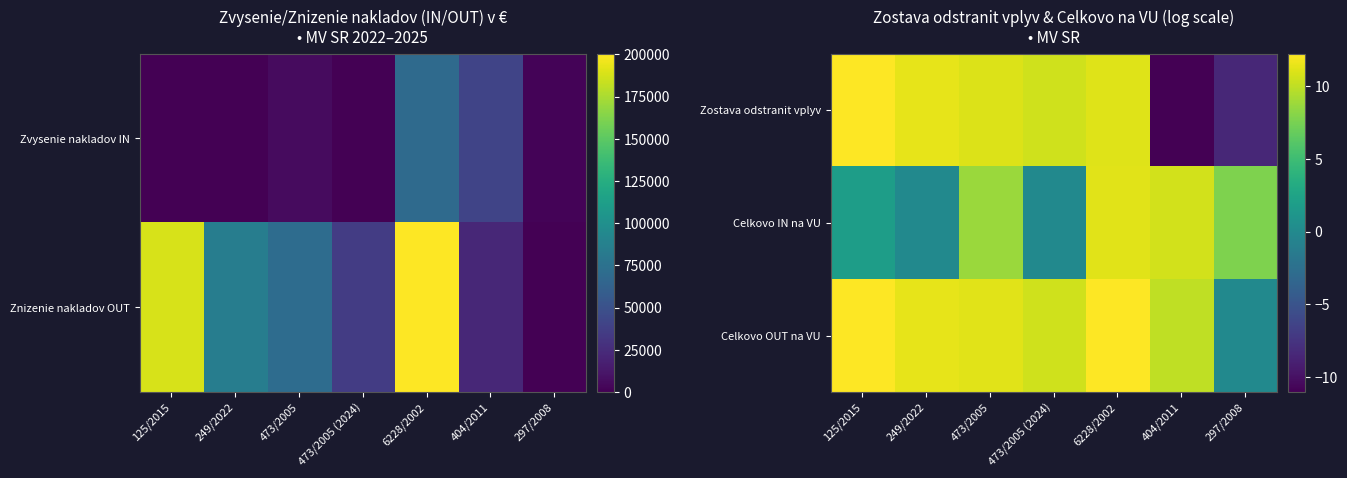

Reading right to left, list all the values displayed in this chart.

Zostava odstranit vplyv: 297/2008=-8.4	404/2011=-11.0	6228/2002=11.0	473/2005 (2024)=10.5	473/2005=11.0	249/2022=11.3	125/2015=12.1
Celkovo IN na VU: 297/2008=7.8	404/2011=10.6	6228/2002=11.1	473/2005 (2024)=0.0	473/2005=8.7	249/2022=0.0	125/2015=1.9
Celkovo OUT na VU: 297/2008=0.0	404/2011=10.0	6228/2002=12.2	473/2005 (2024)=10.5	473/2005=11.2	249/2022=11.3	125/2015=12.1